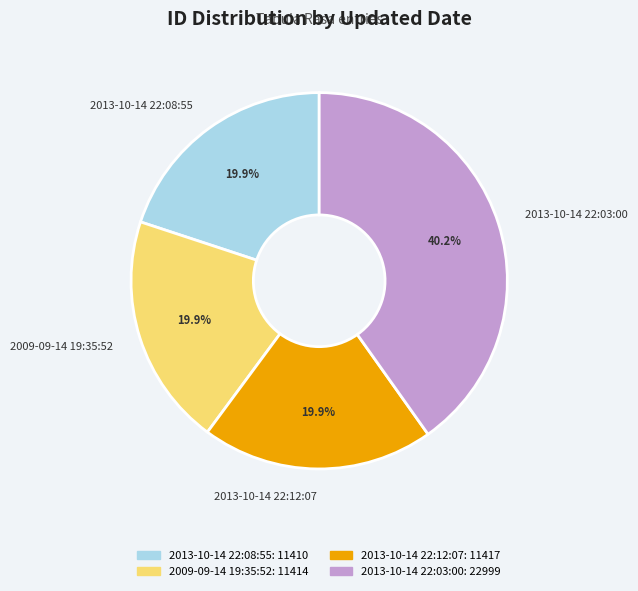

Does 2013-10-14 22:08:55 represent more than half of the total?

No